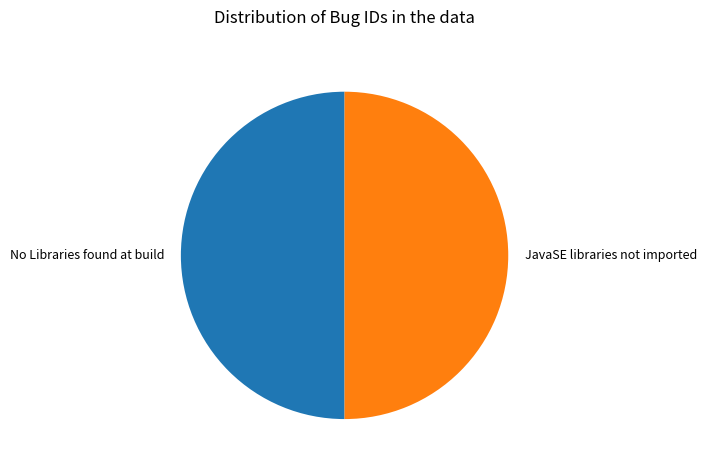

What is the ratio of the value at No Libraries found at build to the value at JavaSE libraries not imported?

1.0